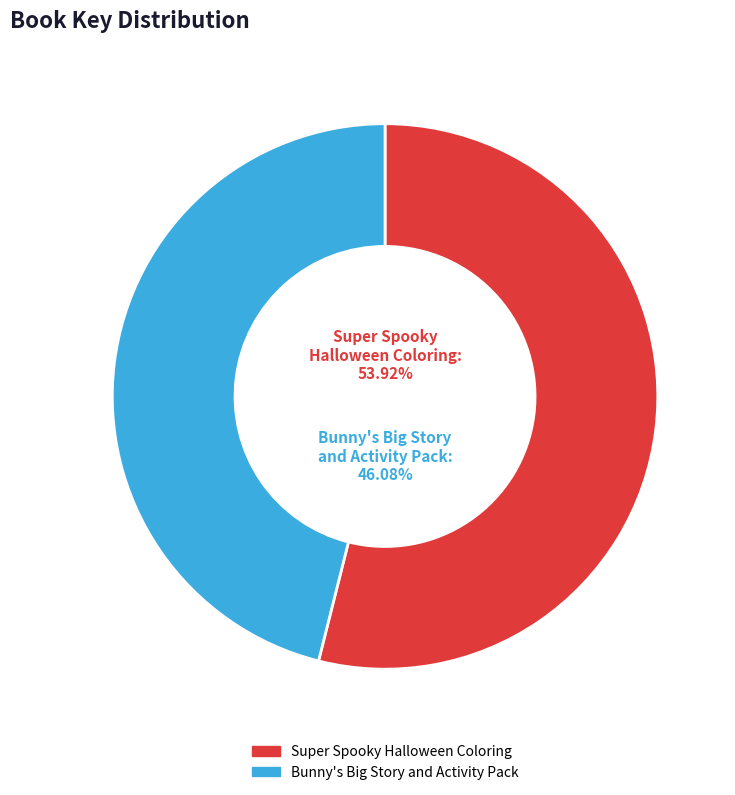

Is Super Spooky Halloween Coloring the majority of the pie?

Yes